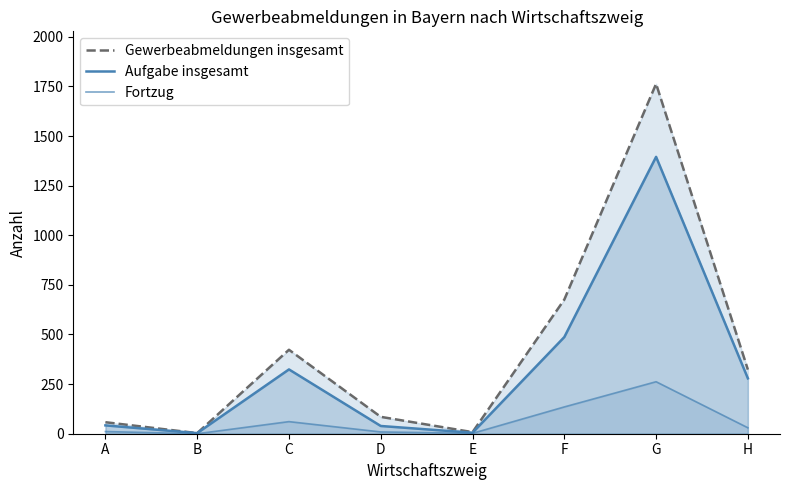

Which series has the largest range (max minus min)?

Gewerbeabmeldungen insgesamt